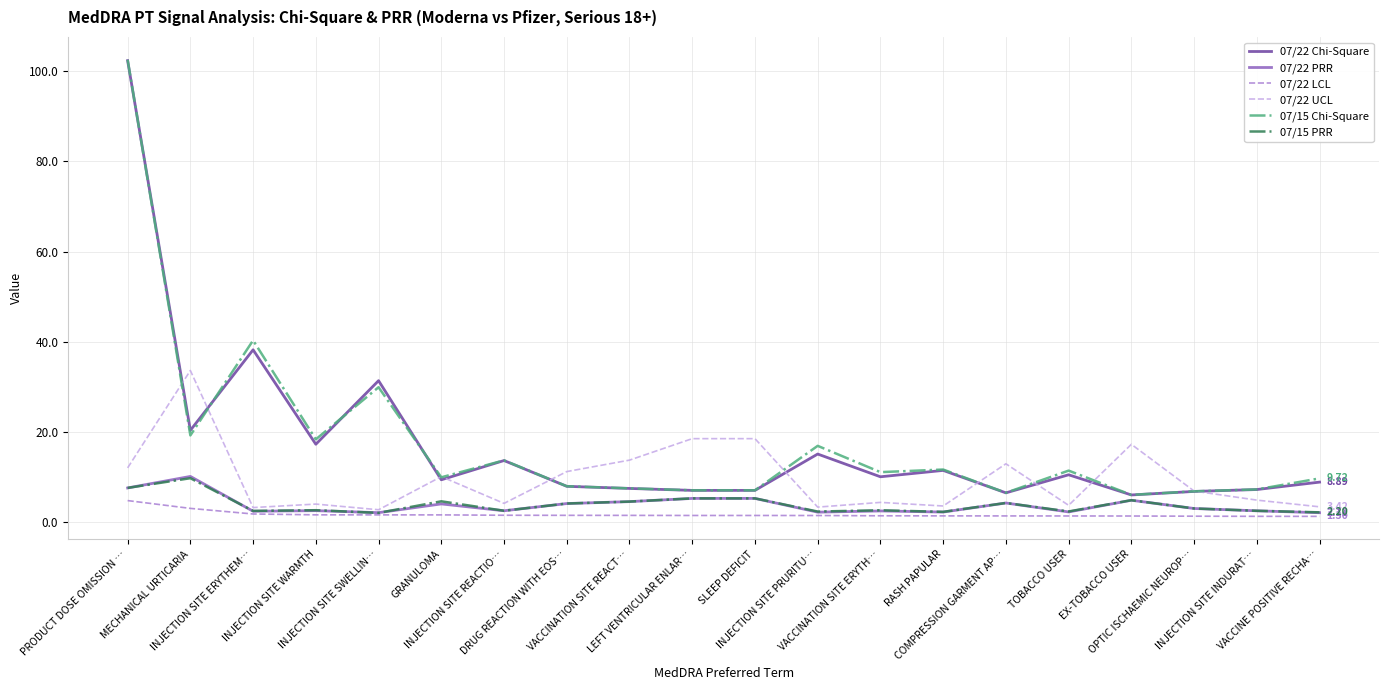

Which series has the widest spread of values?

07/15 Chi-Square